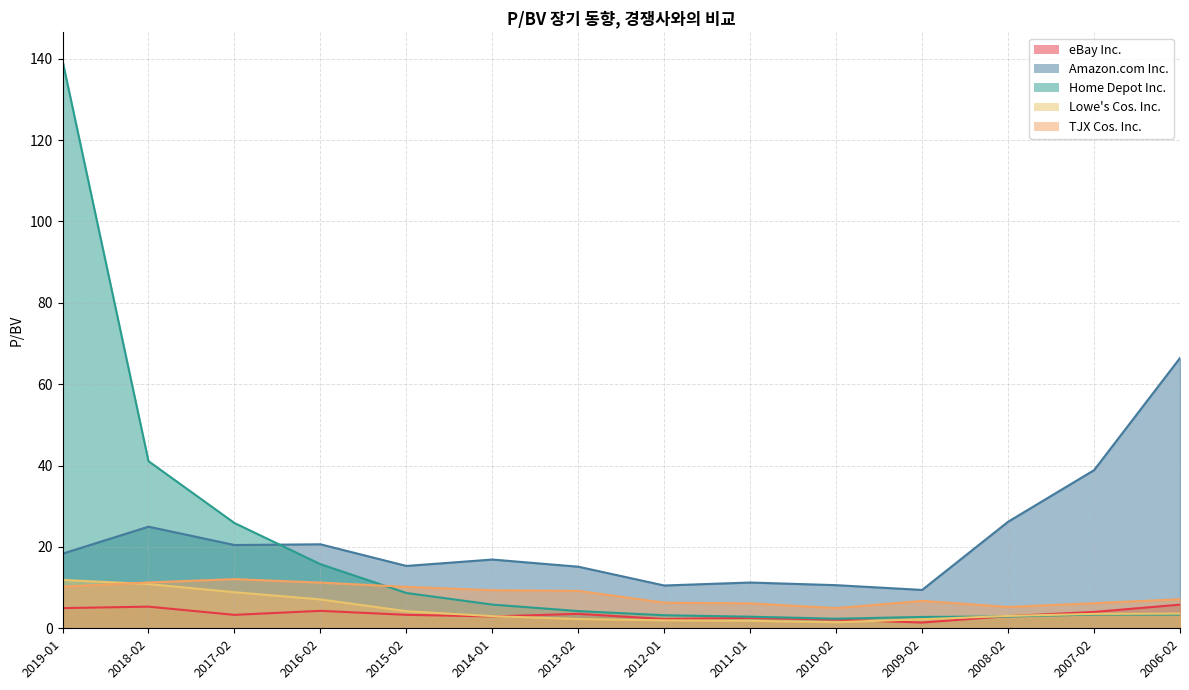

Reading left to right, extract all data points from this chart.

eBay Inc.: 5.0	5.3	3.3	4.3	3.3	2.9	3.5	2.3	2.6	2.1	1.4	3.0	4.0	5.8
Amazon.com Inc.: 18.3	25.0	20.5	20.6	15.3	16.9	15.1	10.5	11.2	10.6	9.4	26.2	38.9	66.4
Home Depot Inc.: 139.5	41.1	25.9	15.8	8.7	5.8	4.2	3.2	2.9	2.4	2.8	2.9	3.4	3.4
Lowe's Cos. Inc.: 11.9	10.9	8.9	7.1	4.2	3.0	2.3	2.0	1.8	1.5	2.2	3.0	3.5	3.6
TJX Cos. Inc.: 10.2	11.3	12.1	11.2	10.2	9.4	9.2	6.3	6.1	5.0	6.7	5.2	6.2	7.2